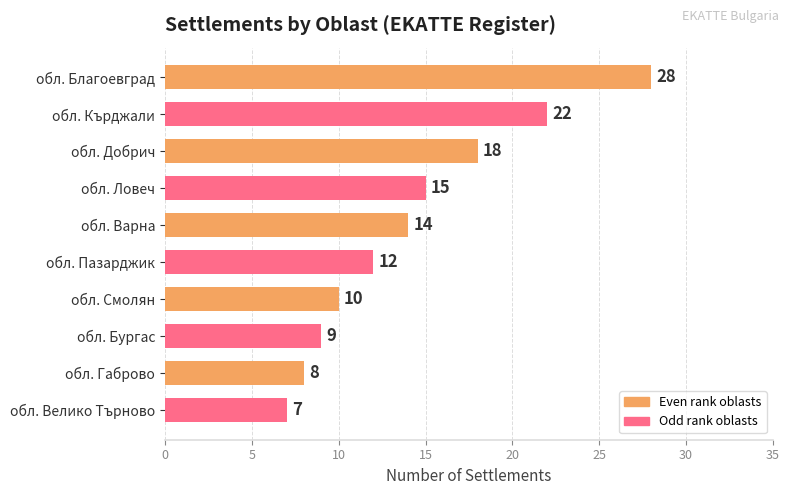

The chart shows a value of 13 at обл. Бургас. True or false?

False